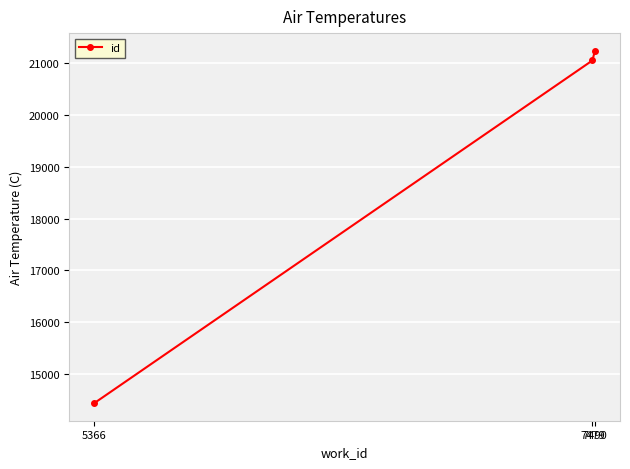

What is the change in value from 5366 to 7490?

+6799